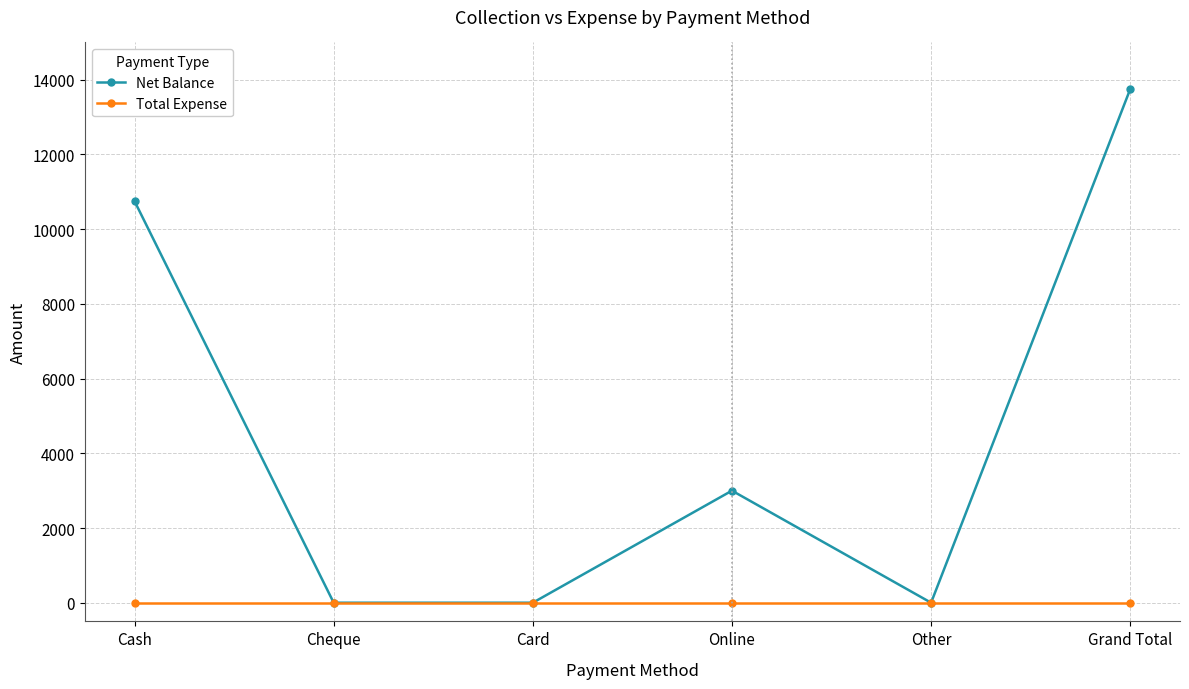

At which label does Net Balance first exceed 3000?

Cash